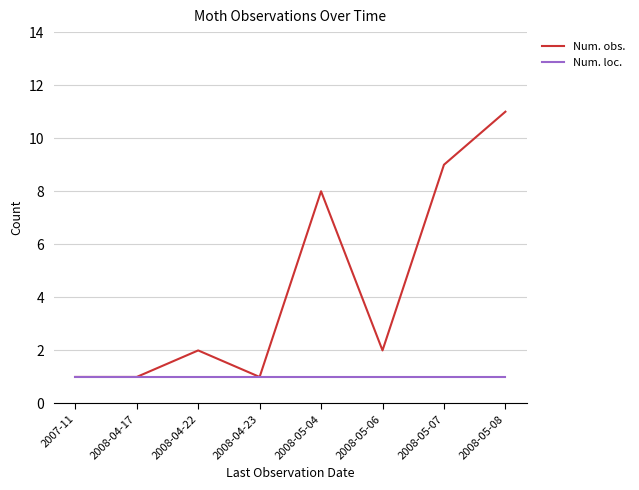

What are all the series names shown in the legend?

Num. obs., Num. loc.